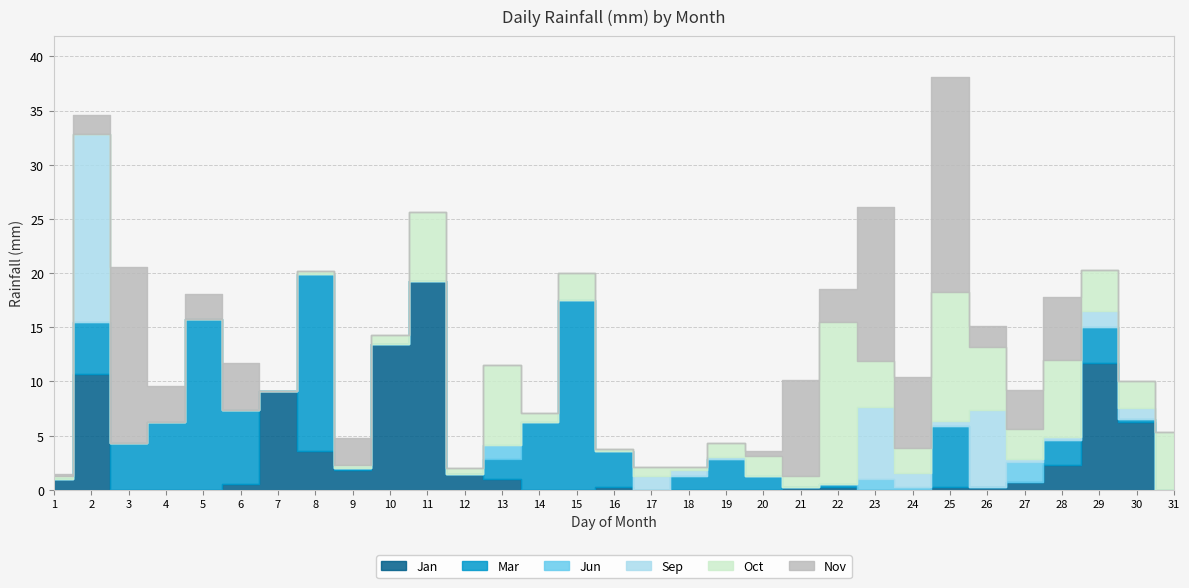

Which series has the widest spread of values?

Nov